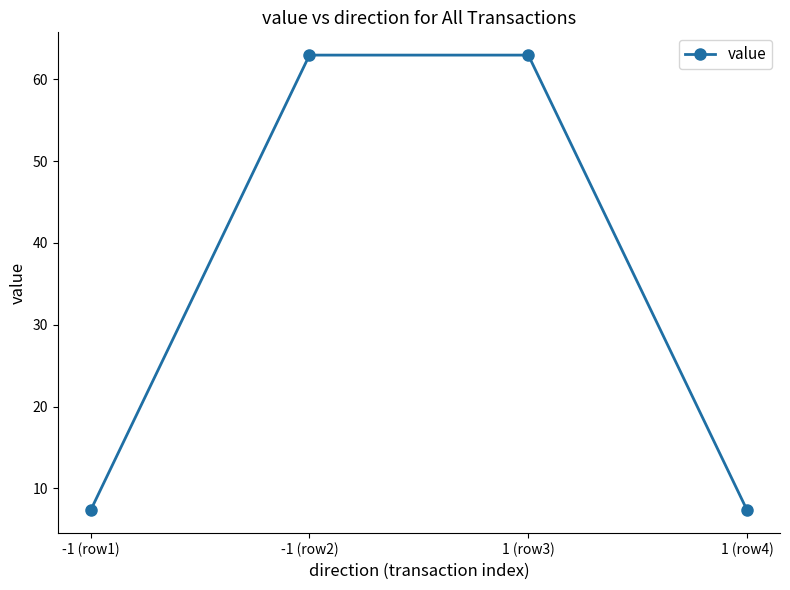

True or false: the data has more than 2 interior local peaks.

False